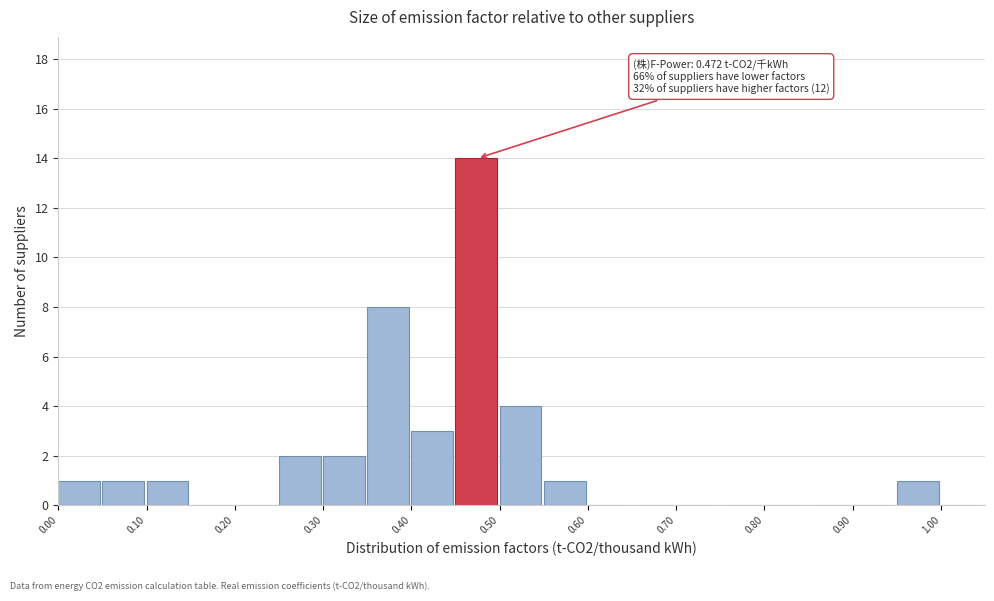

Which range on the x-axis has the tallest bar?

0.45 to 0.50